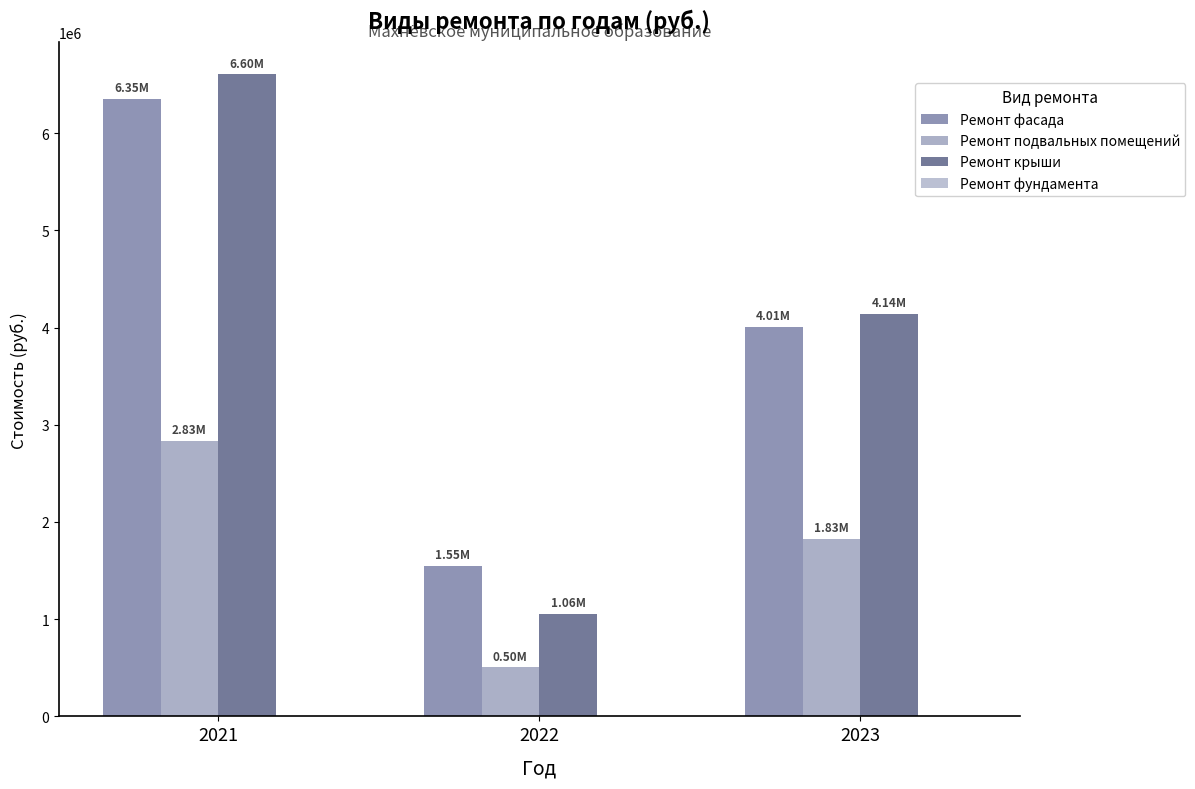

Where does the Ремонт фасада series first go above 4005905?

2021